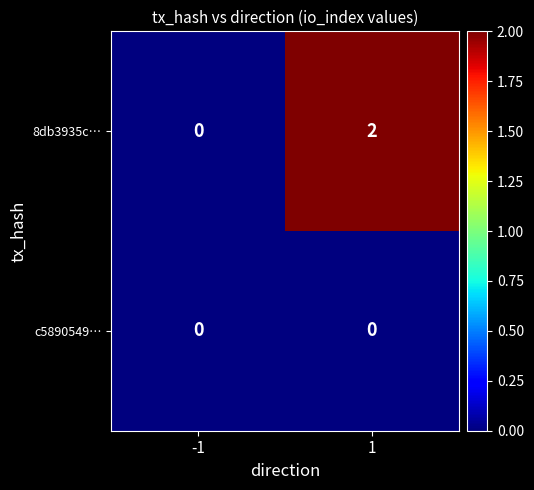

What is the greatest value displayed?

2